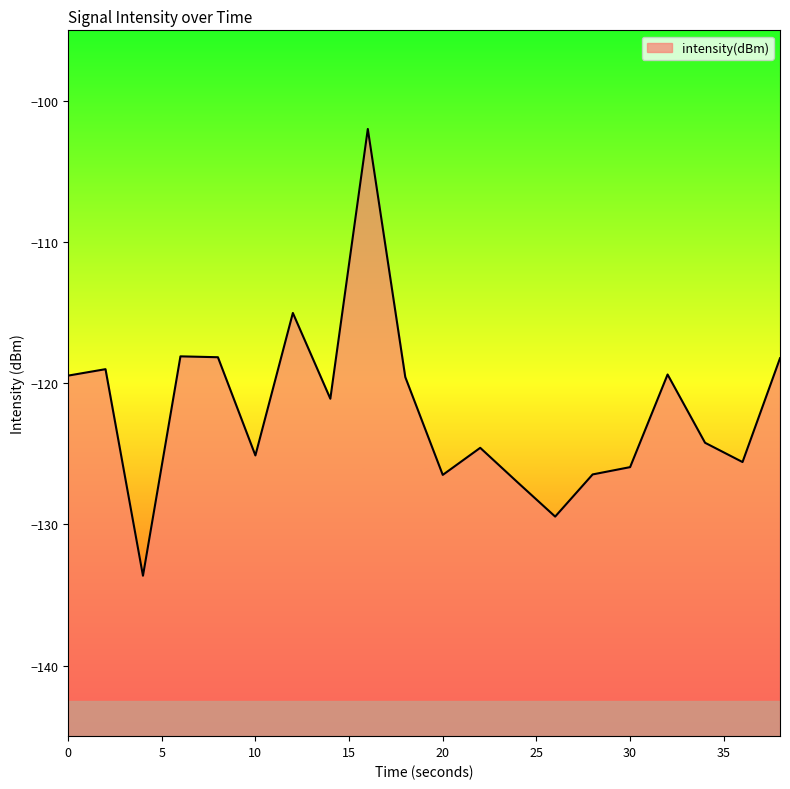

Which category has the highest value across all series?

16